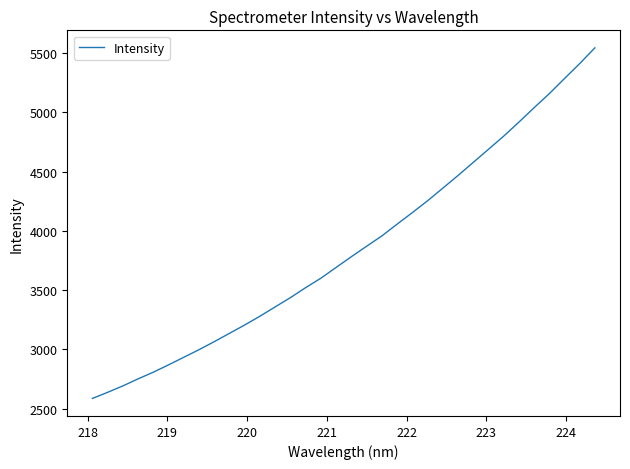

What is the smallest value displayed?

2586.4